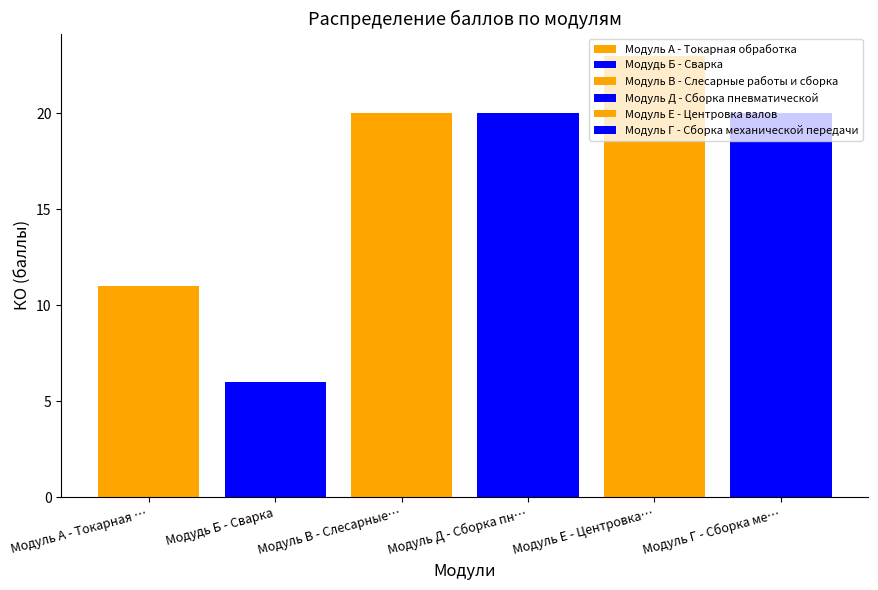

What is the minimum value shown in the chart?

6